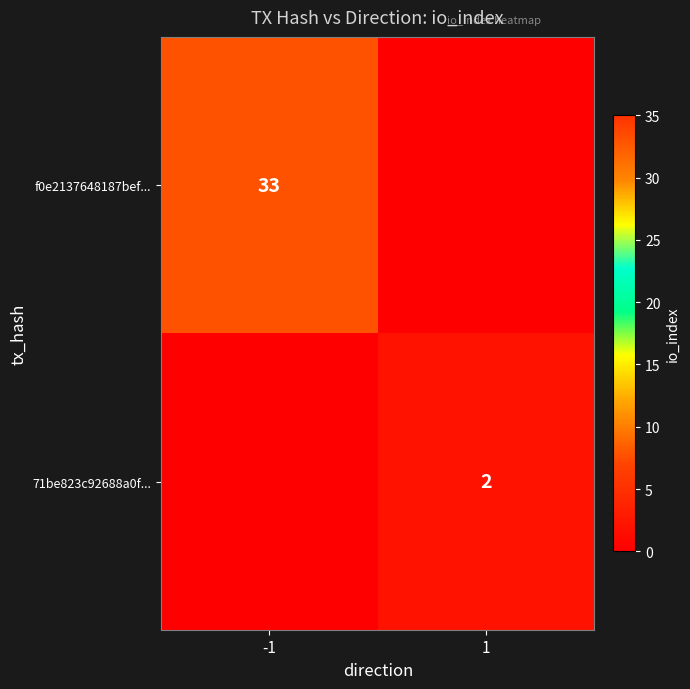

The f0e2137648187bef... series shows 33 at -1. True or false?

True